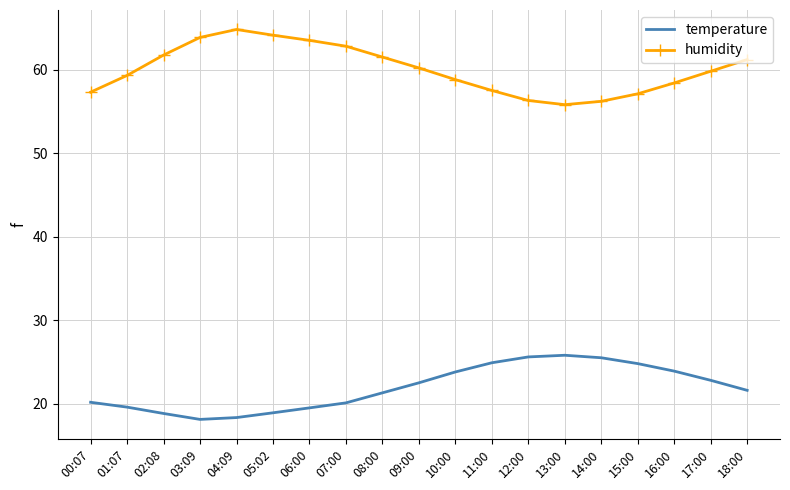

What is the total value across all series at 16:00?

82.3